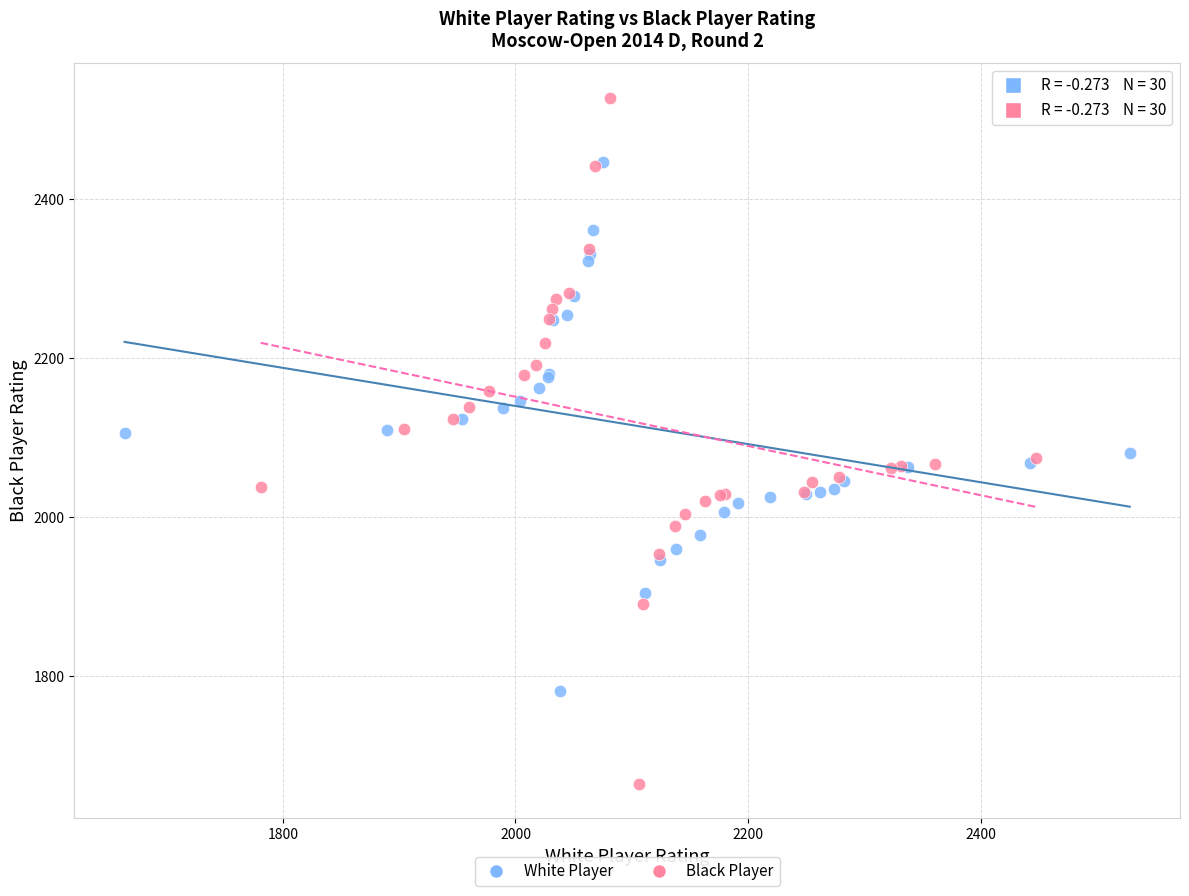

Which series reaches the minimum Y coordinate?

Black Player